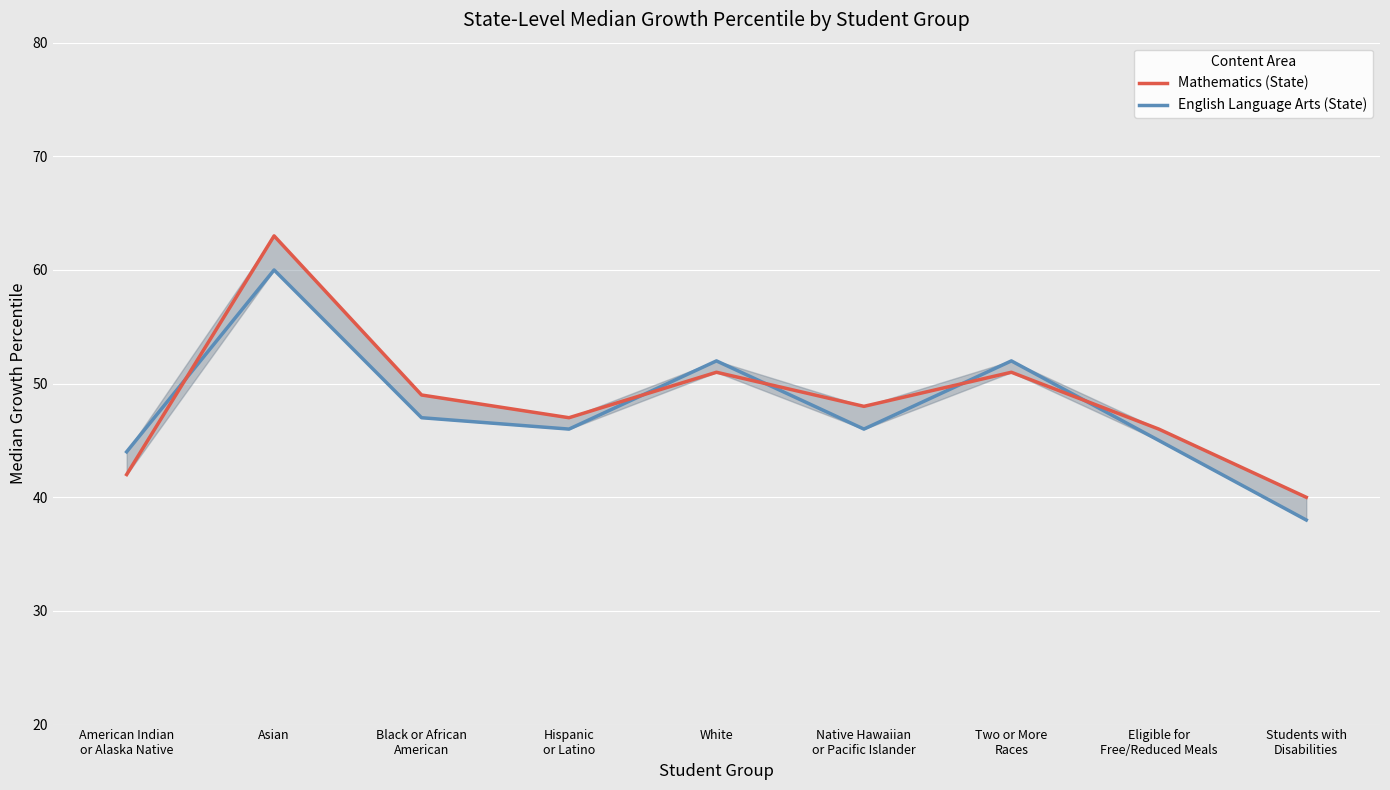

Reading left to right, transcribe all the data shown in this chart.

Mathematics (State): 42	63	49	47	51	48	51	46	40
English Language Arts (State): 44	60	47	46	52	46	52	45	38